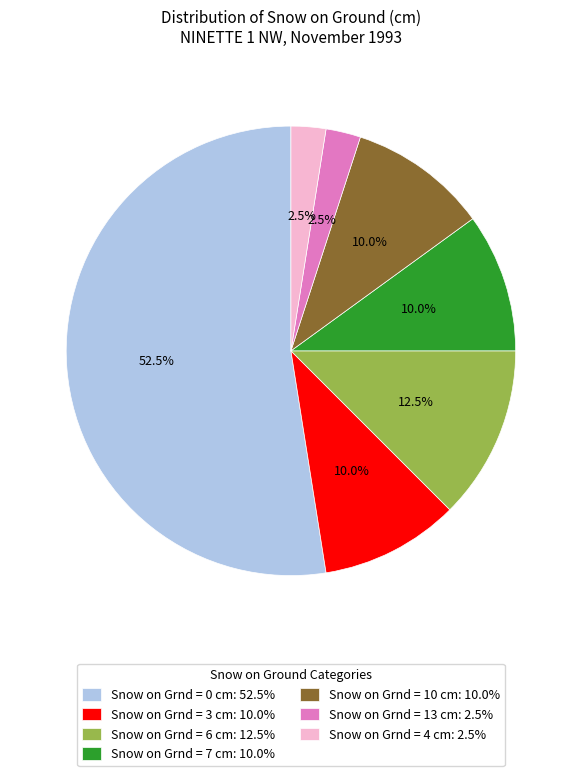

Which category accounts for the majority?

Snow on Grnd = 0 cm